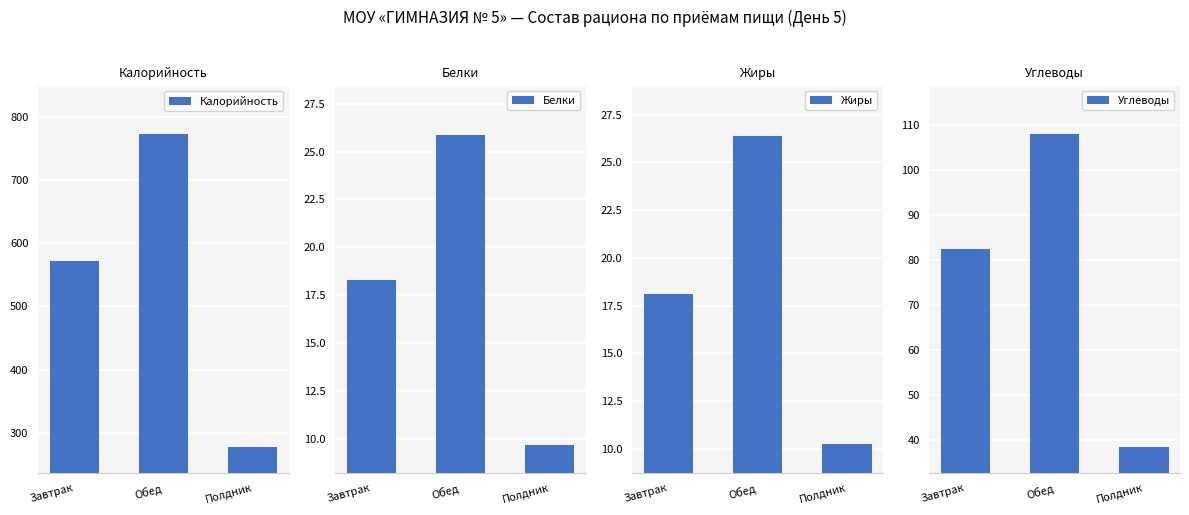

Where is Жиры nearest to the value 18?

Завтрак